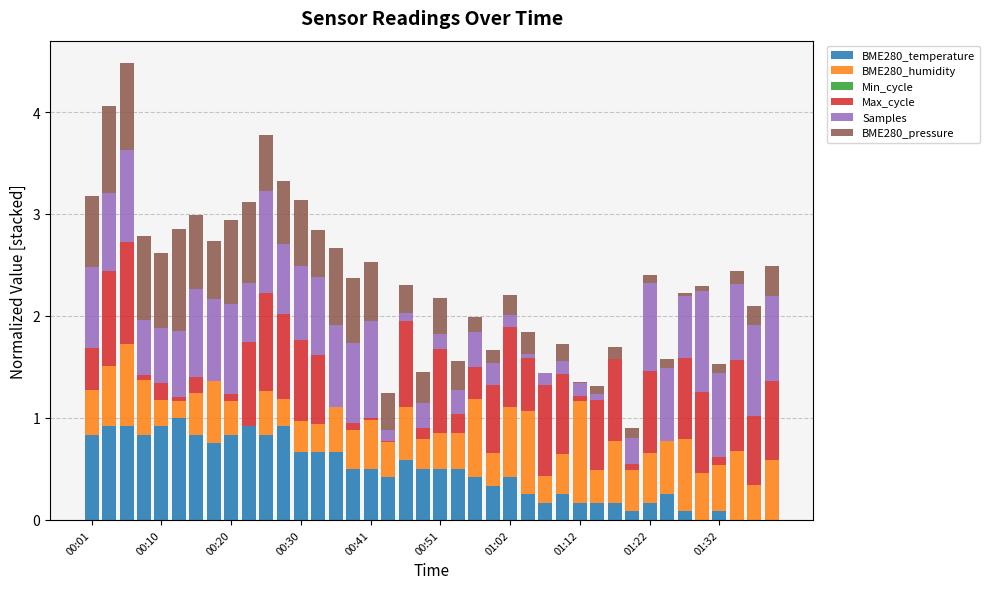

What is the sum of all BME280_temperature values?

19.0